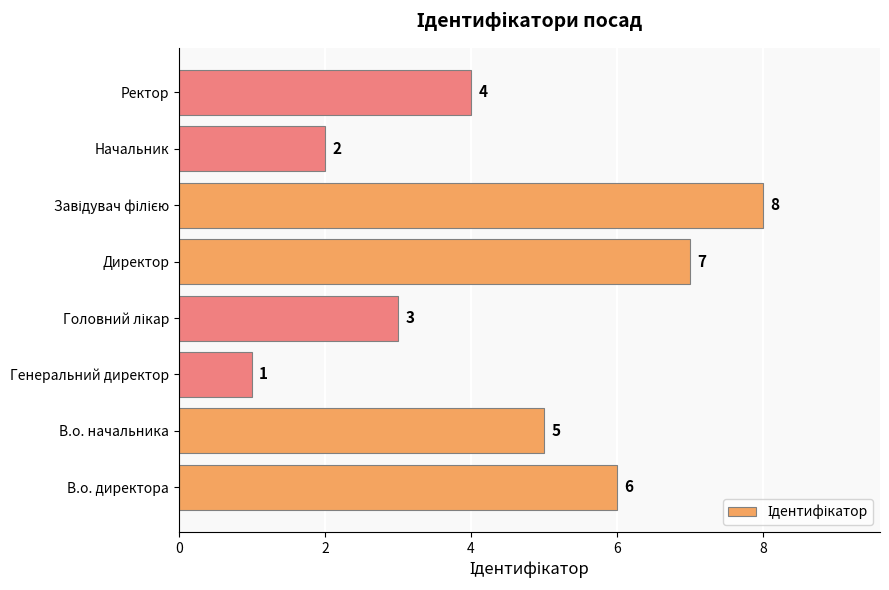

What is the ratio of the value at В.о. начальника to the value at Директор?

0.7